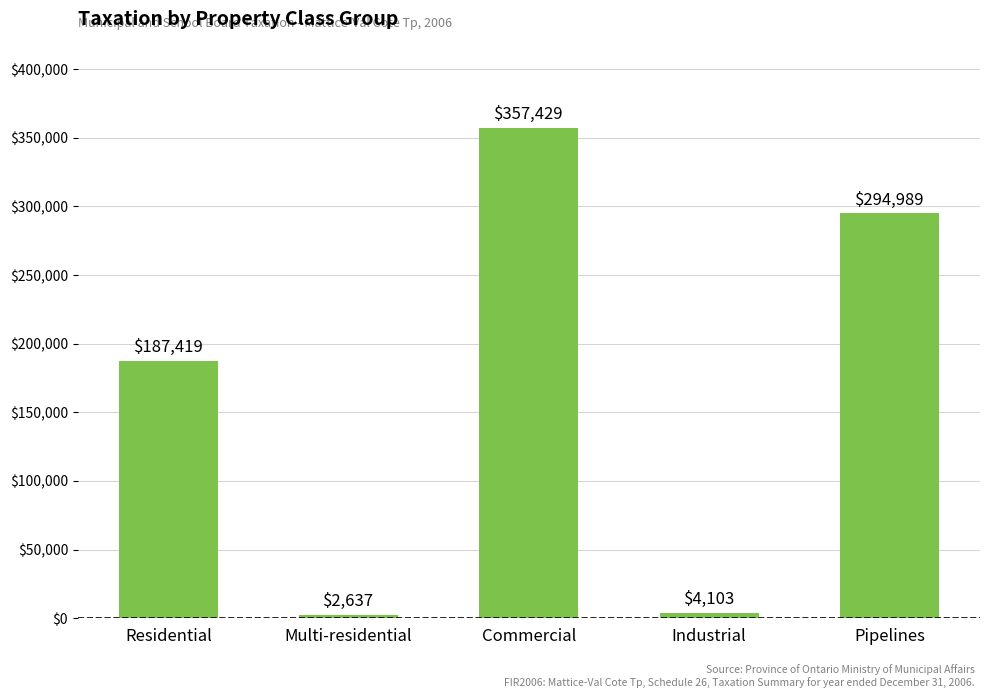

The chart shows a value of 176247 at Commercial. True or false?

False